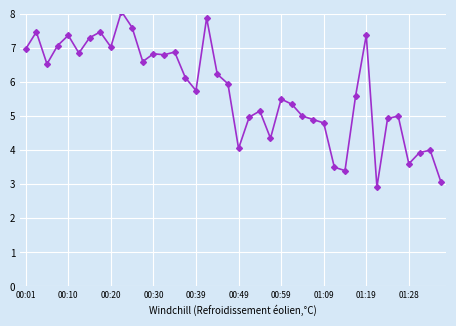

True or false: the data has more than 0 interior local peaks.

True